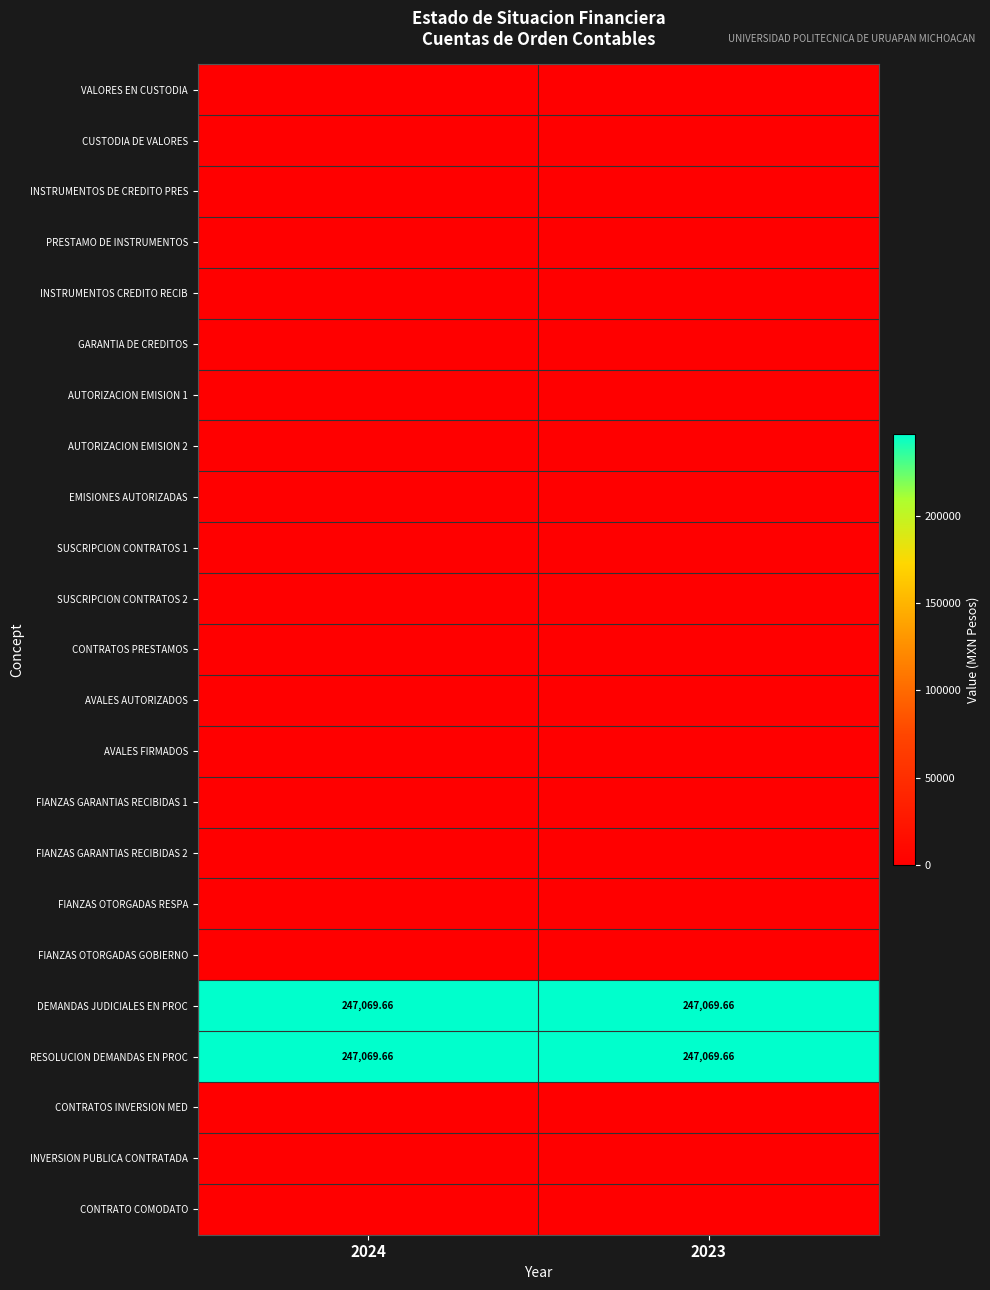

At which category does the chart reach its peak across all series?

2024